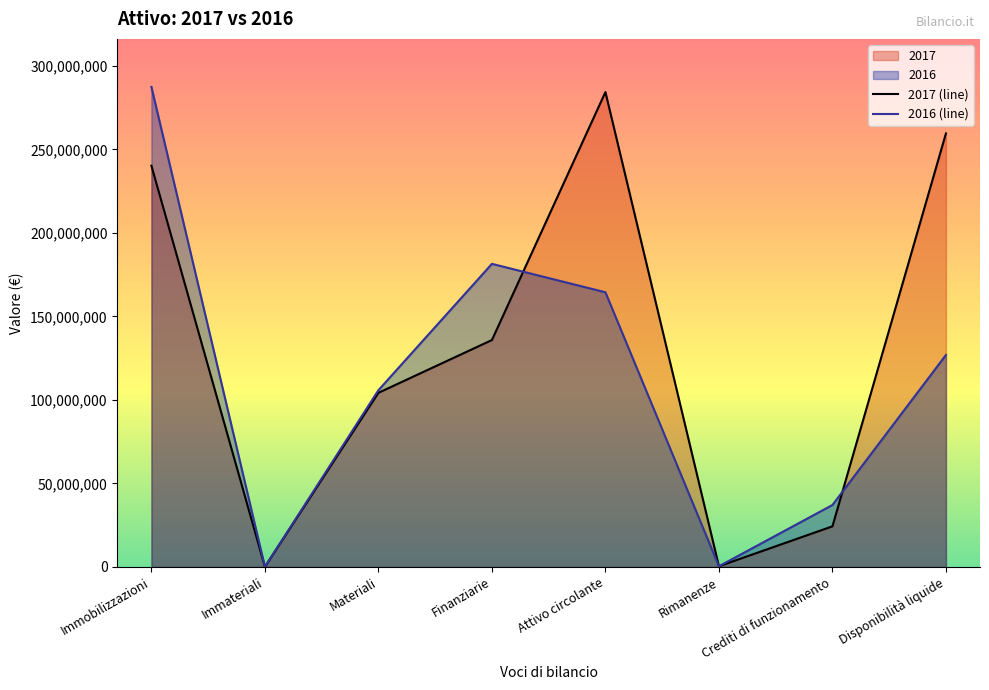

Which series ends up on top after the final intersection of 2016 (line) and 2017 (line)?

2017 (line)